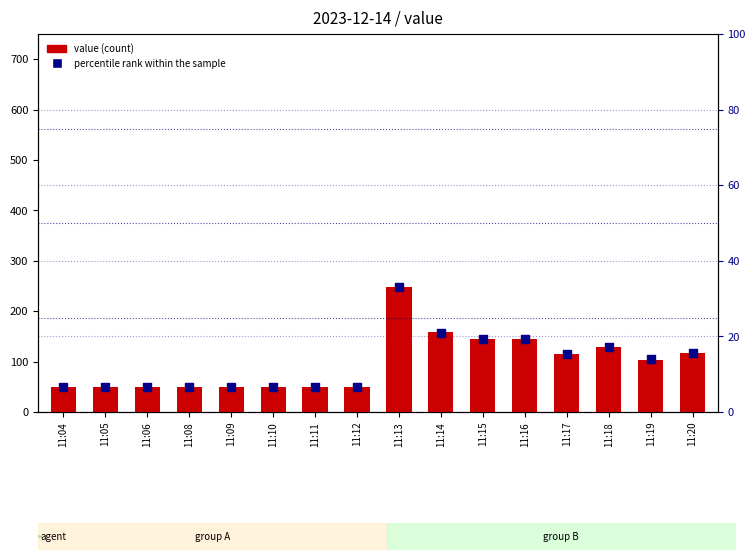

What is the total value across all series at 11:18?

145.4